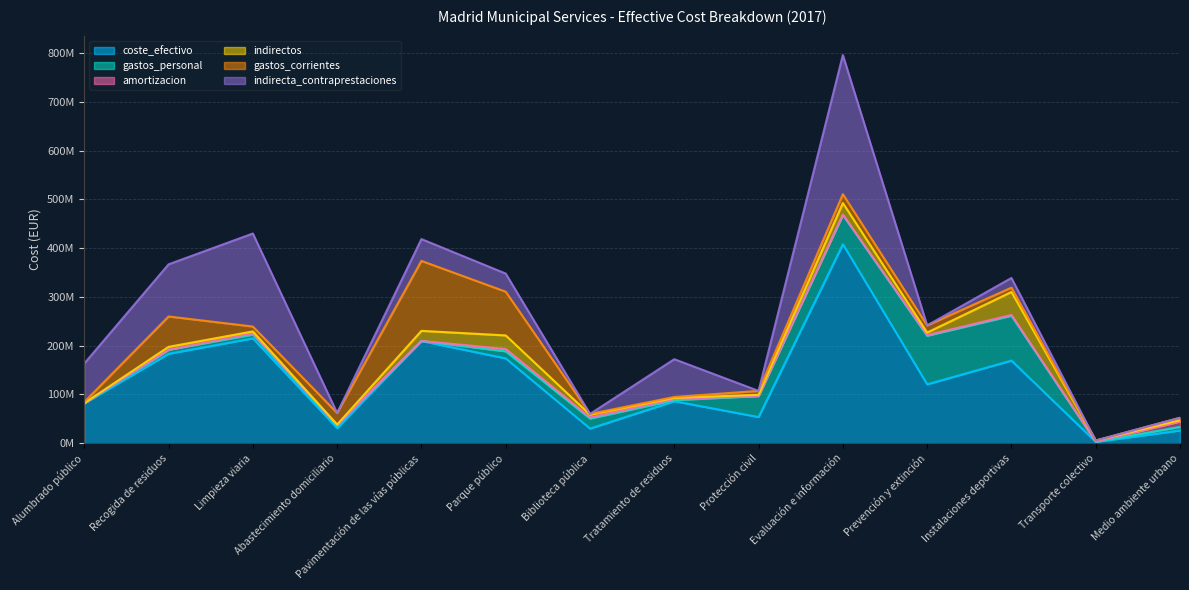

Which series has the widest spread of values?

coste_efectivo